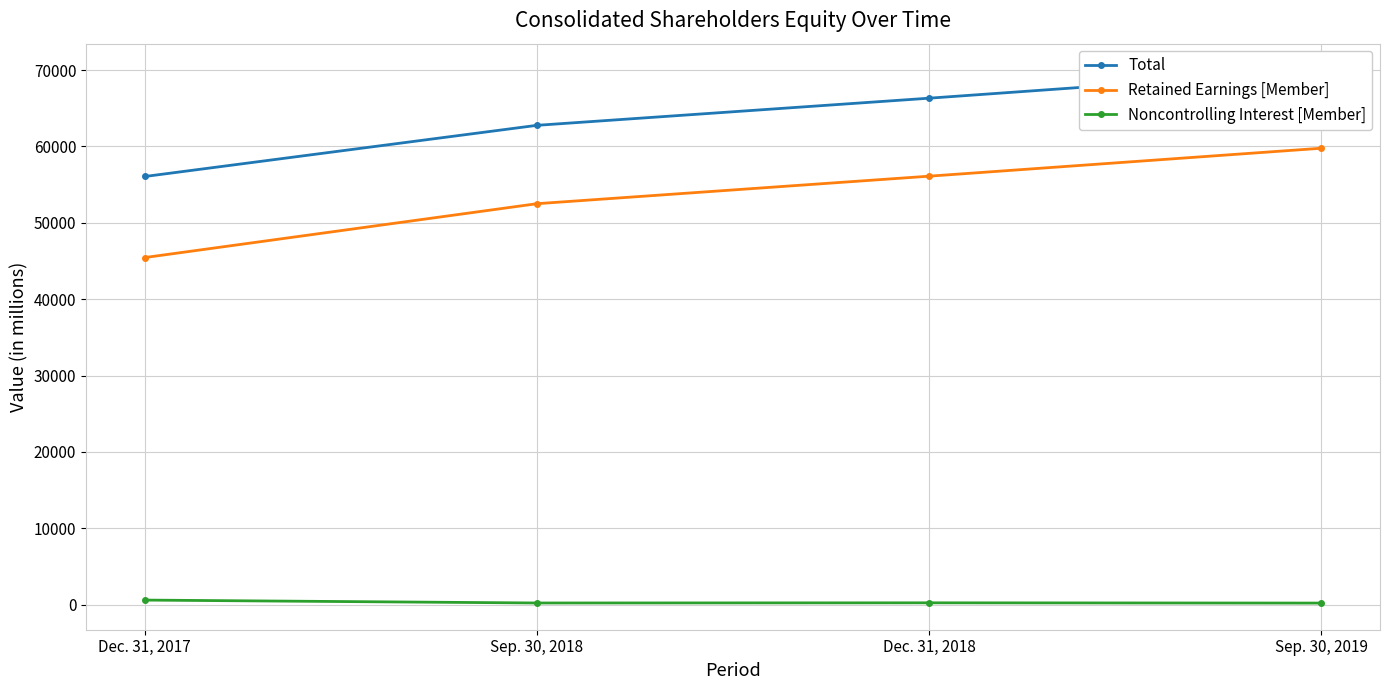

The Retained Earnings [Member] series shows 52508 at Sep. 30, 2018. True or false?

True